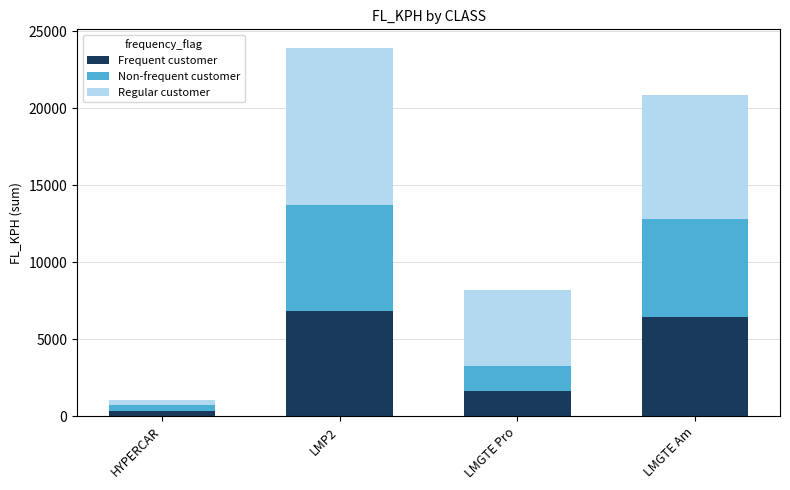

Reading left to right, transcribe the values for Frequent customer.

HYPERCAR=351.9	LMP2=6858.0	LMGTE Pro=1646.0	LMGTE Am=6422.0